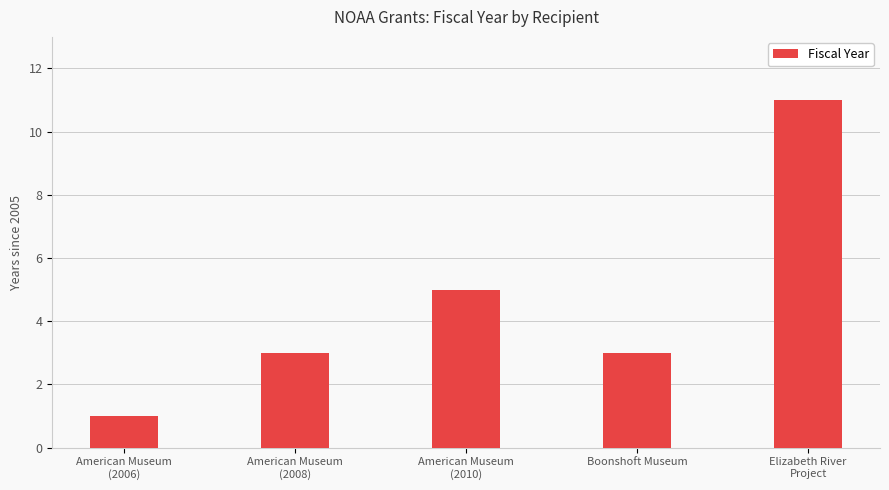

Reading left to right, transcribe all the data shown in this chart.

1	3	5	3	11